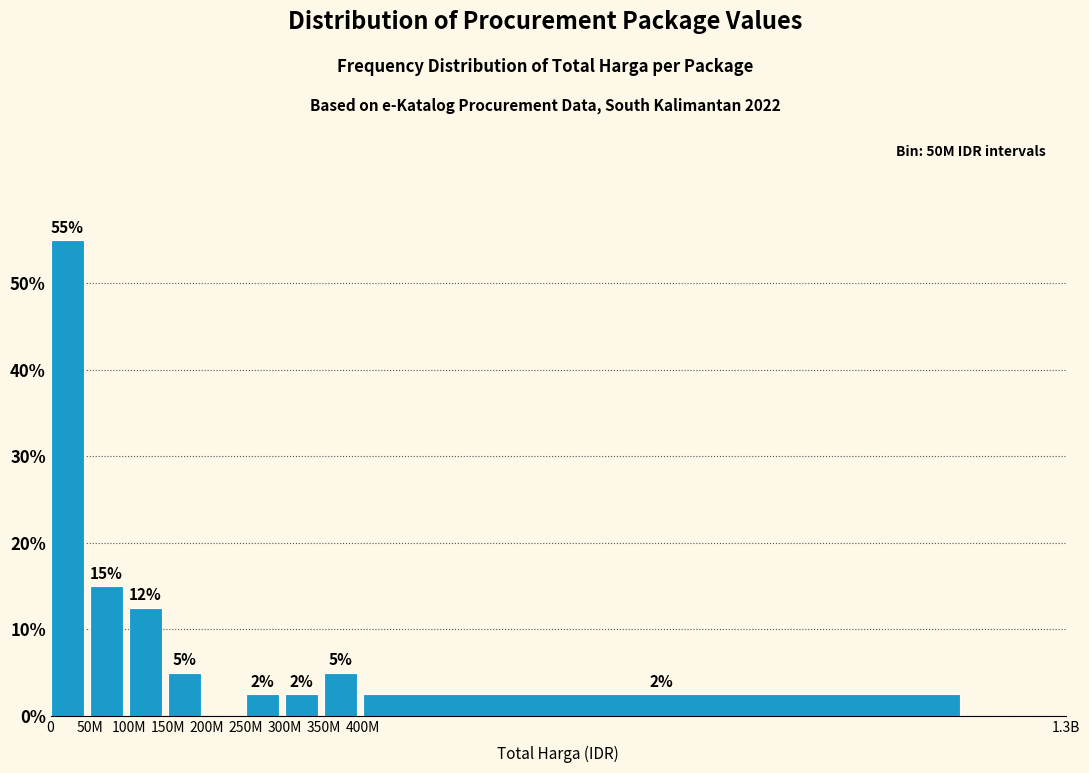

The chart shows a value of 30.9 at 200M. True or false?

False